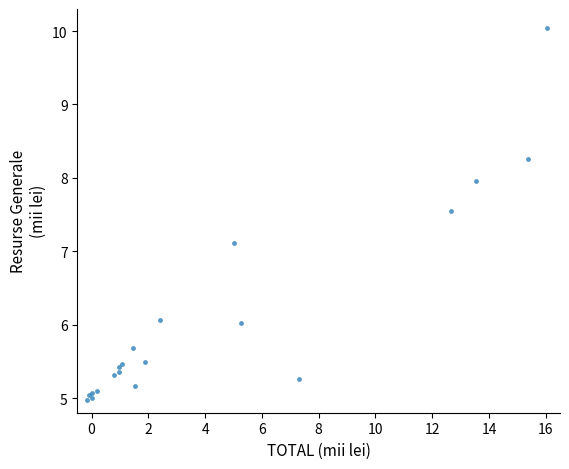

What Y value in the scatter plot is closest to 7?

7.1